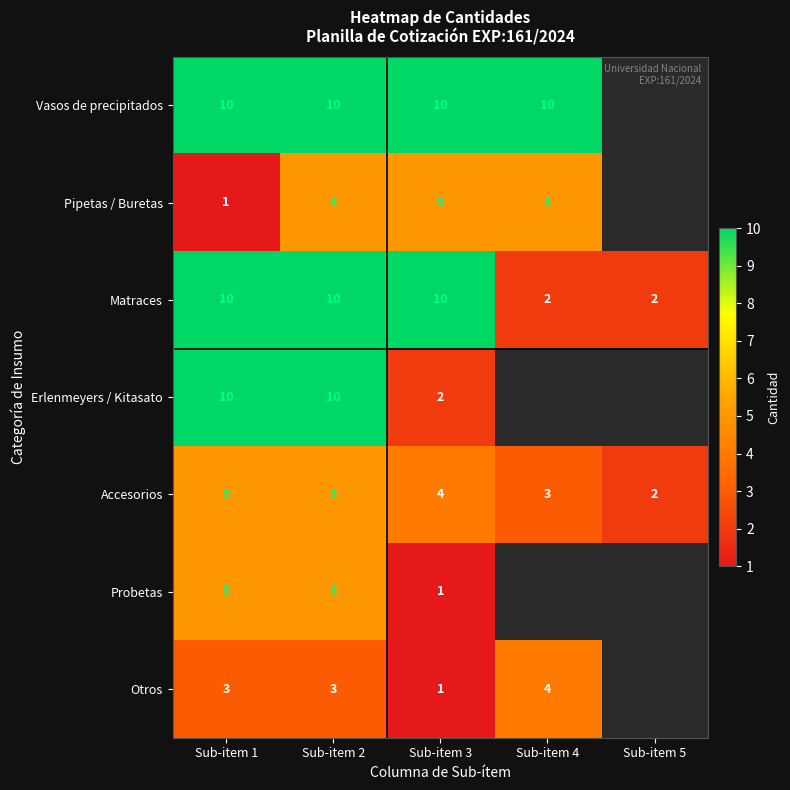

Count the number of categories in the chart.

5